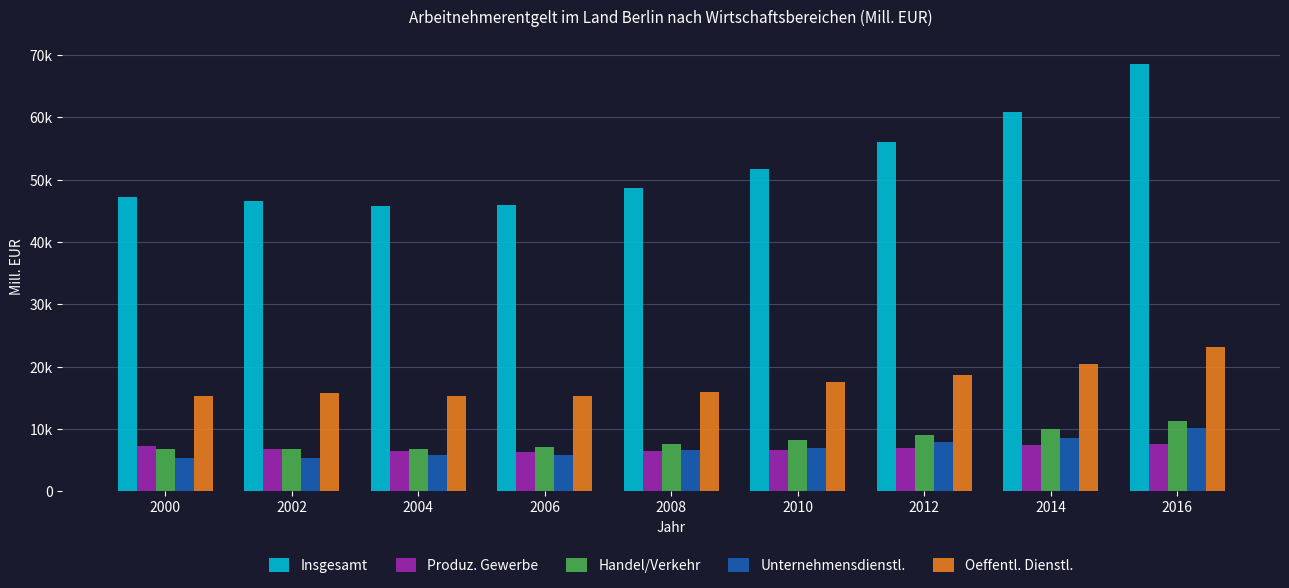

What are all the series names shown in the legend?

Insgesamt, Produz. Gewerbe, Handel/Verkehr, Unternehmensdienstl., Oeffentl. Dienstl.